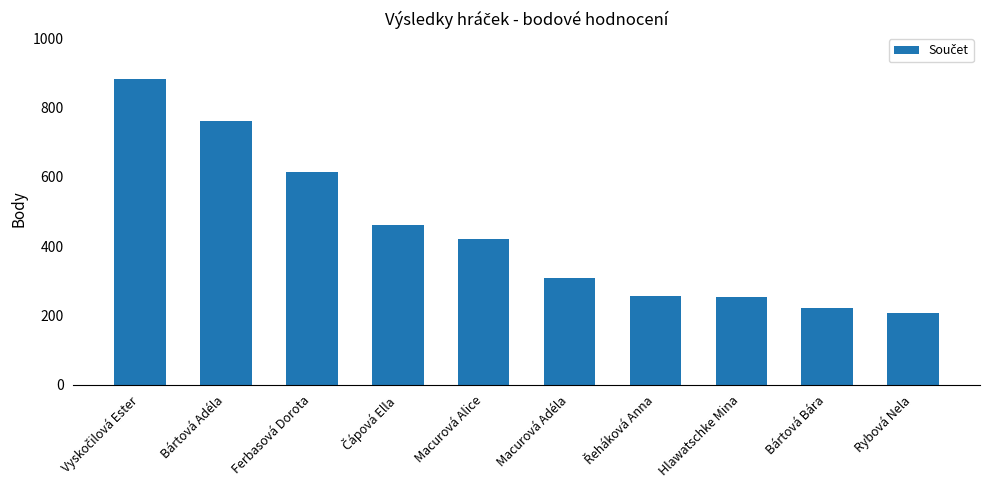

What is the change in value from Ferbasová Dorota to Bártová Bára?

-394